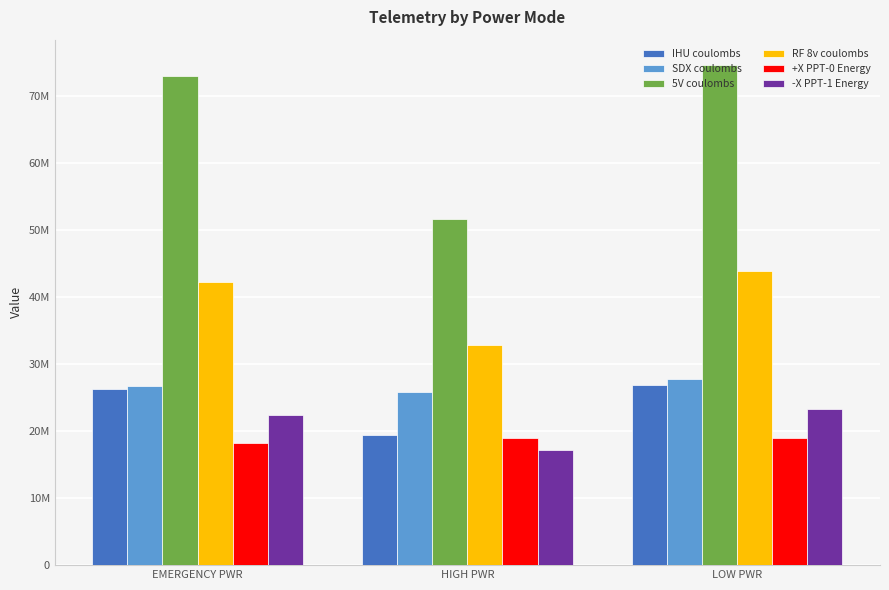

Which series has the widest spread of values?

5V coulombs